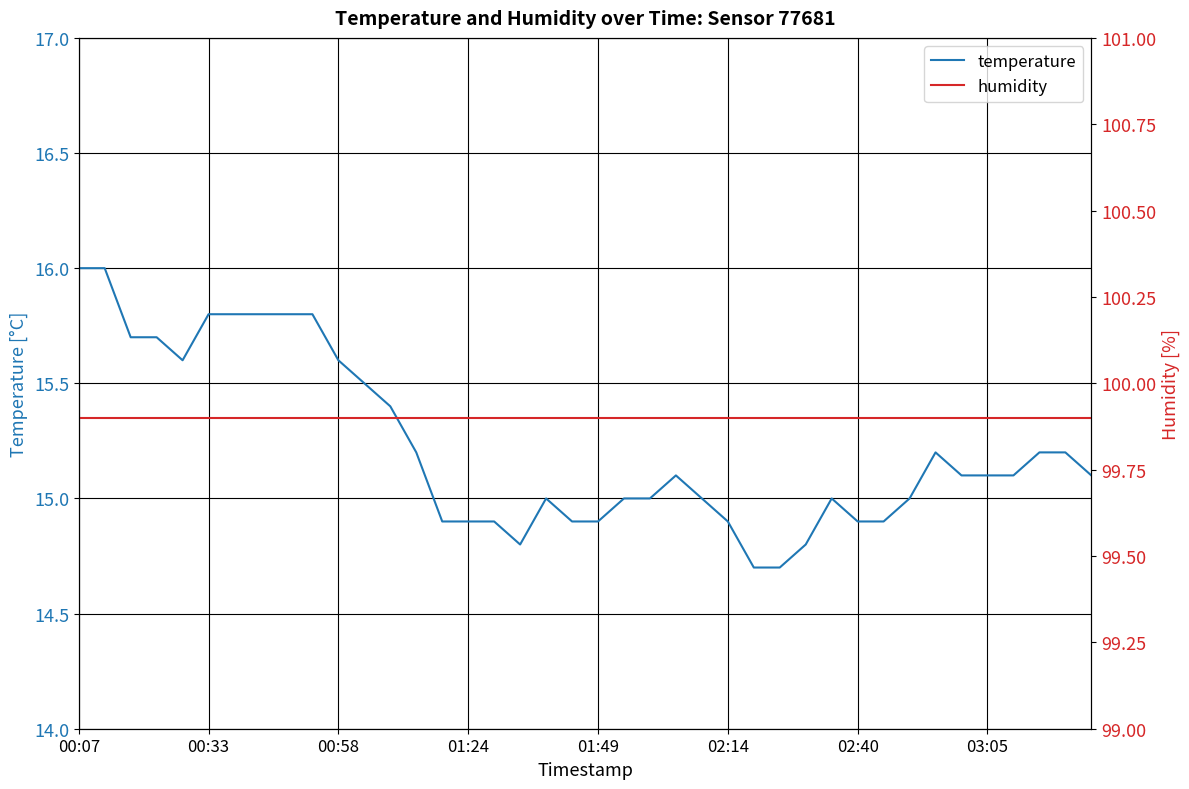

What is the sum of the temperature values at 19 and 10?

30.5